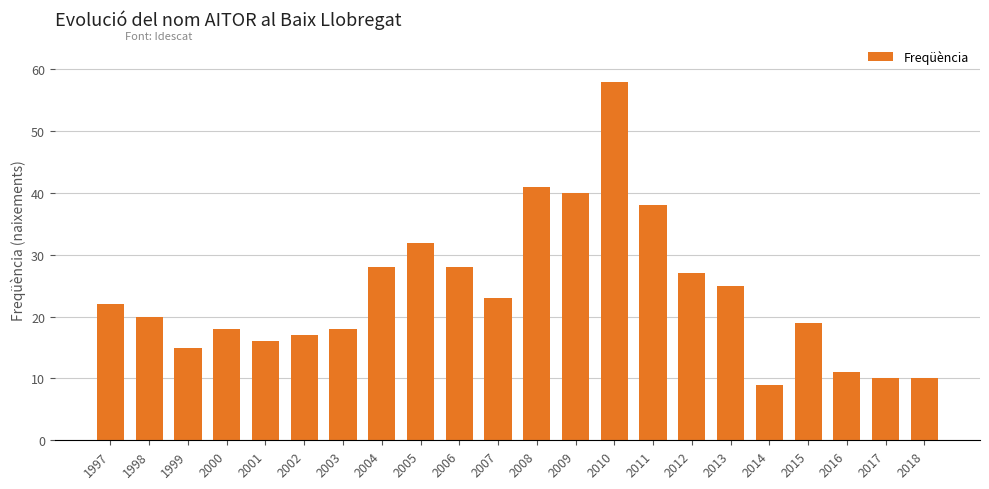

What is the ratio of the value at 2000 to the value at 2014?

2.0